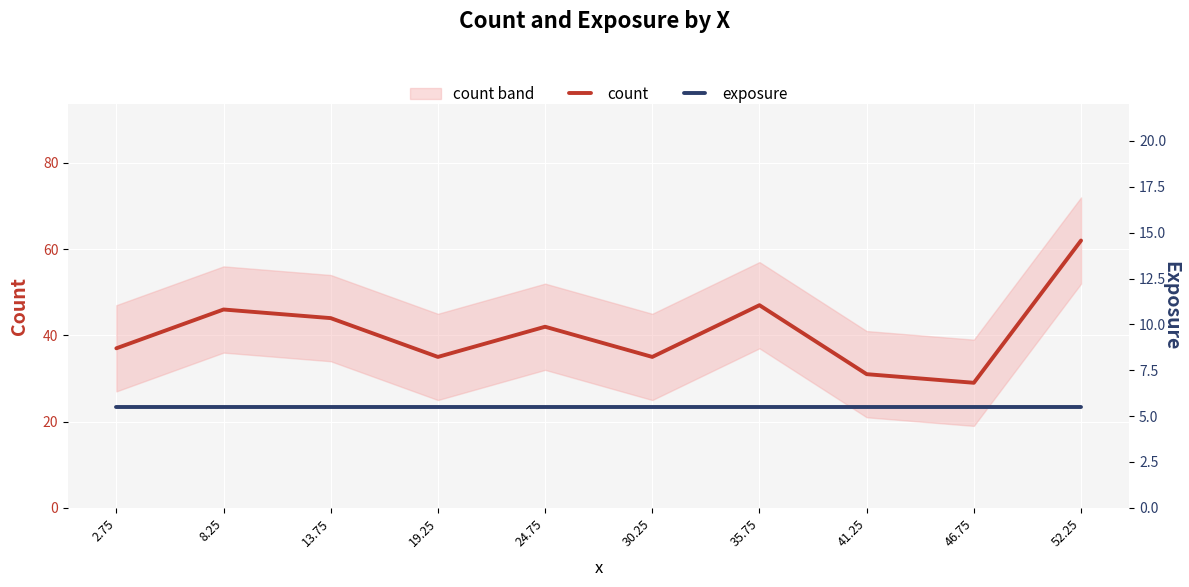

Is it true that count equals 35.0 at 30.25?

True